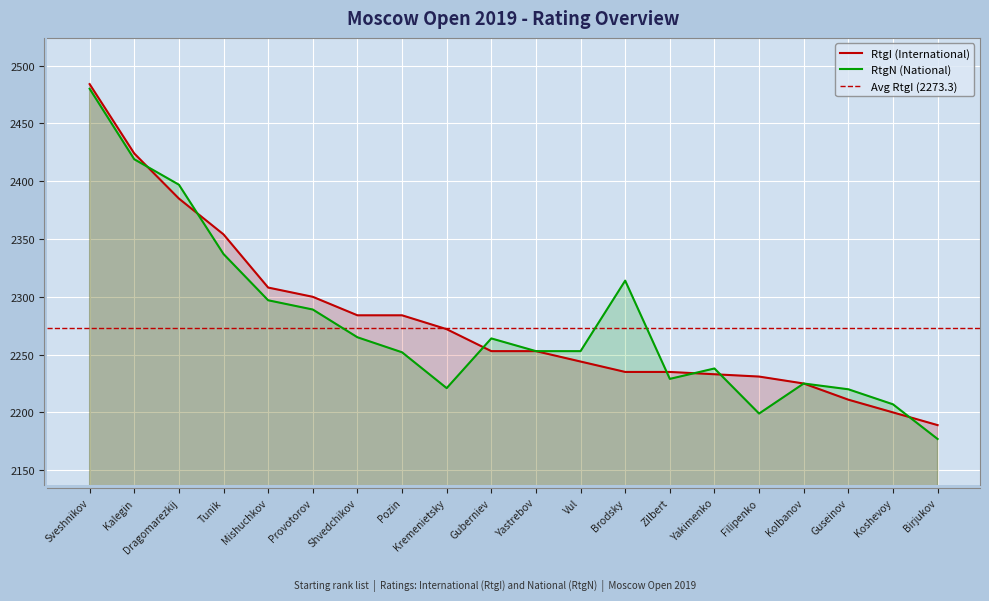

What is the label of the 11th point from the left?

Yastrebov